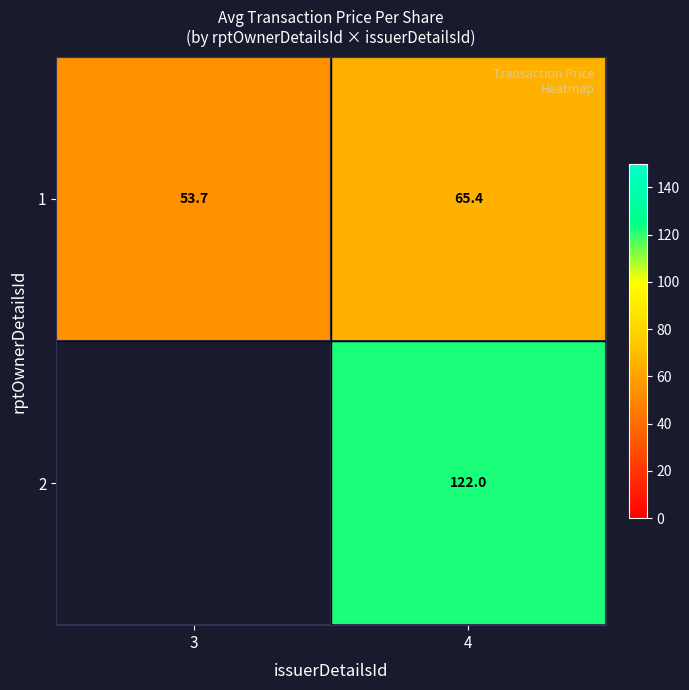

Is the value of 2 at 4 greater than the value of 1 at 4?

Yes